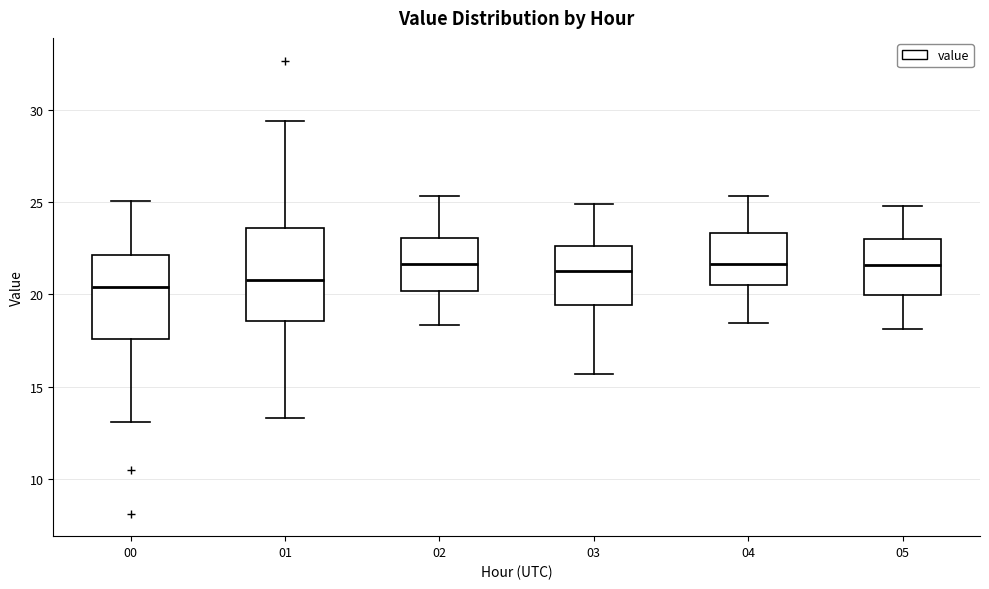

Reading left to right, read every box against the y-axis: the position of its median line, the range the box covers, and the ends of its whiskers. The values are not printed on the chart, so give them approximately, as read against the axis.

00: median 20.5, box 17.5 to 22.0, whiskers 13.0 to 25.0
01: median 21.0, box 18.5 to 23.5, whiskers 13.5 to 29.5
02: median 21.5, box 20.0 to 23.0, whiskers 18.5 to 25.5
03: median 21.5, box 19.5 to 22.5, whiskers 15.5 to 25.0
04: median 21.5, box 20.5 to 23.5, whiskers 18.5 to 25.5
05: median 21.5, box 20.0 to 23.0, whiskers 18.0 to 25.0